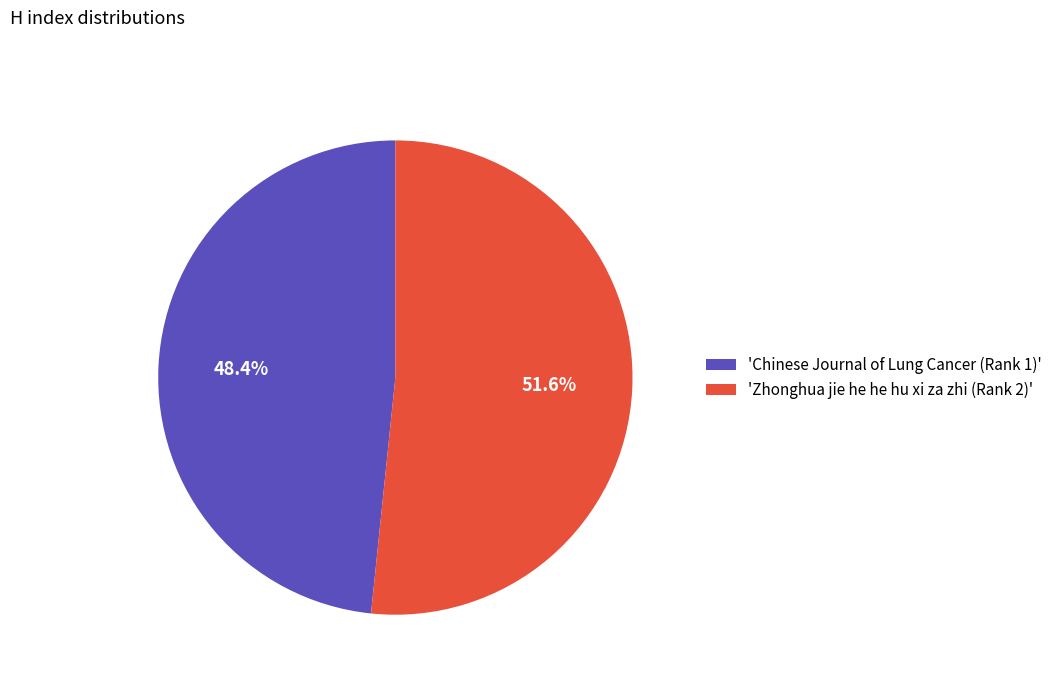

What is the largest slice in the pie chart?

'Zhonghua jie he he hu xi za zhi (Rank 2)'